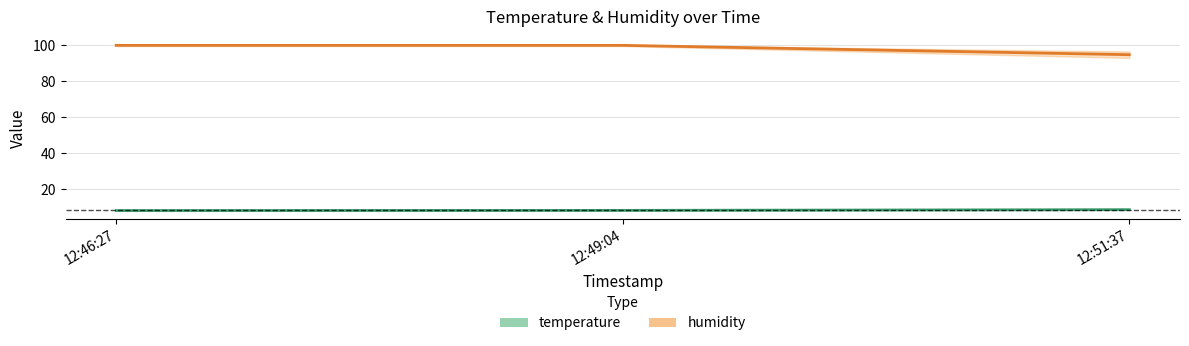

What is the minimum value shown in the chart?

8.1